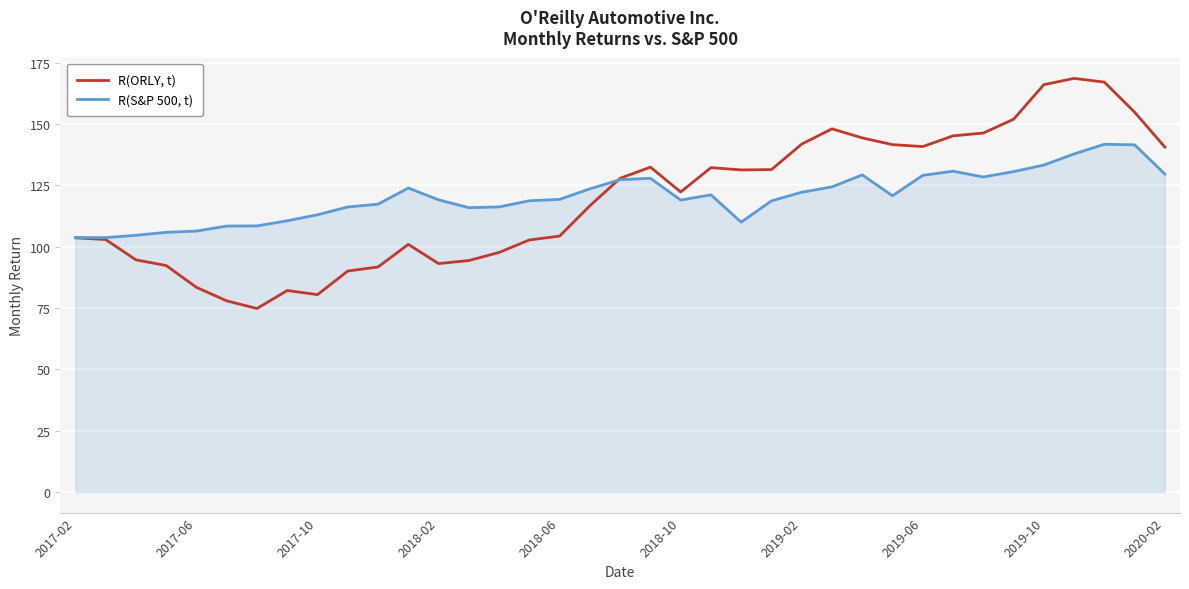

What is the highest value of the R(ORLY, t) series?

168.6